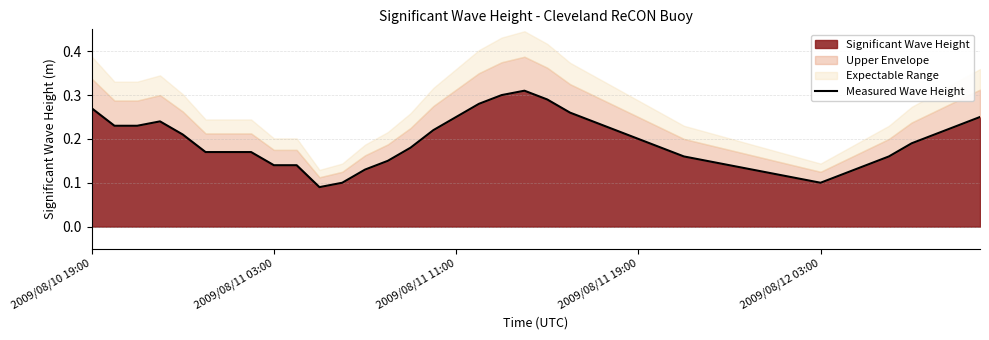

True or false: Significant Wave Height has a value of 0.4 at 2009/08/10 19:00.

False